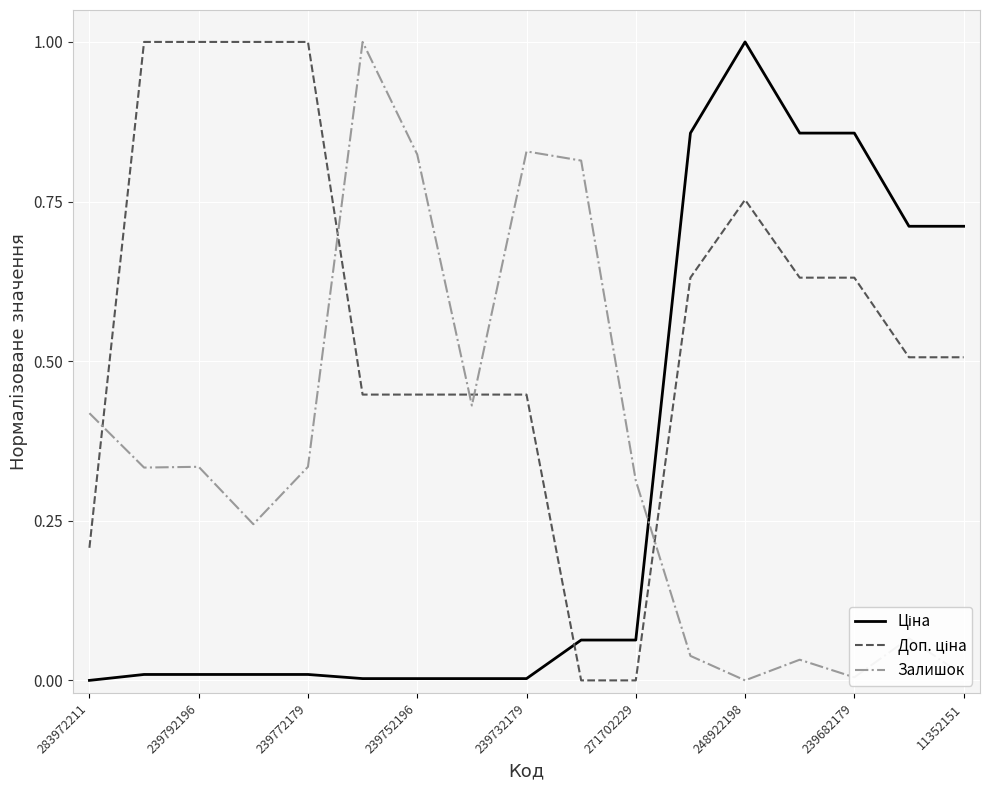

What is the maximum value shown in the chart?

1.0